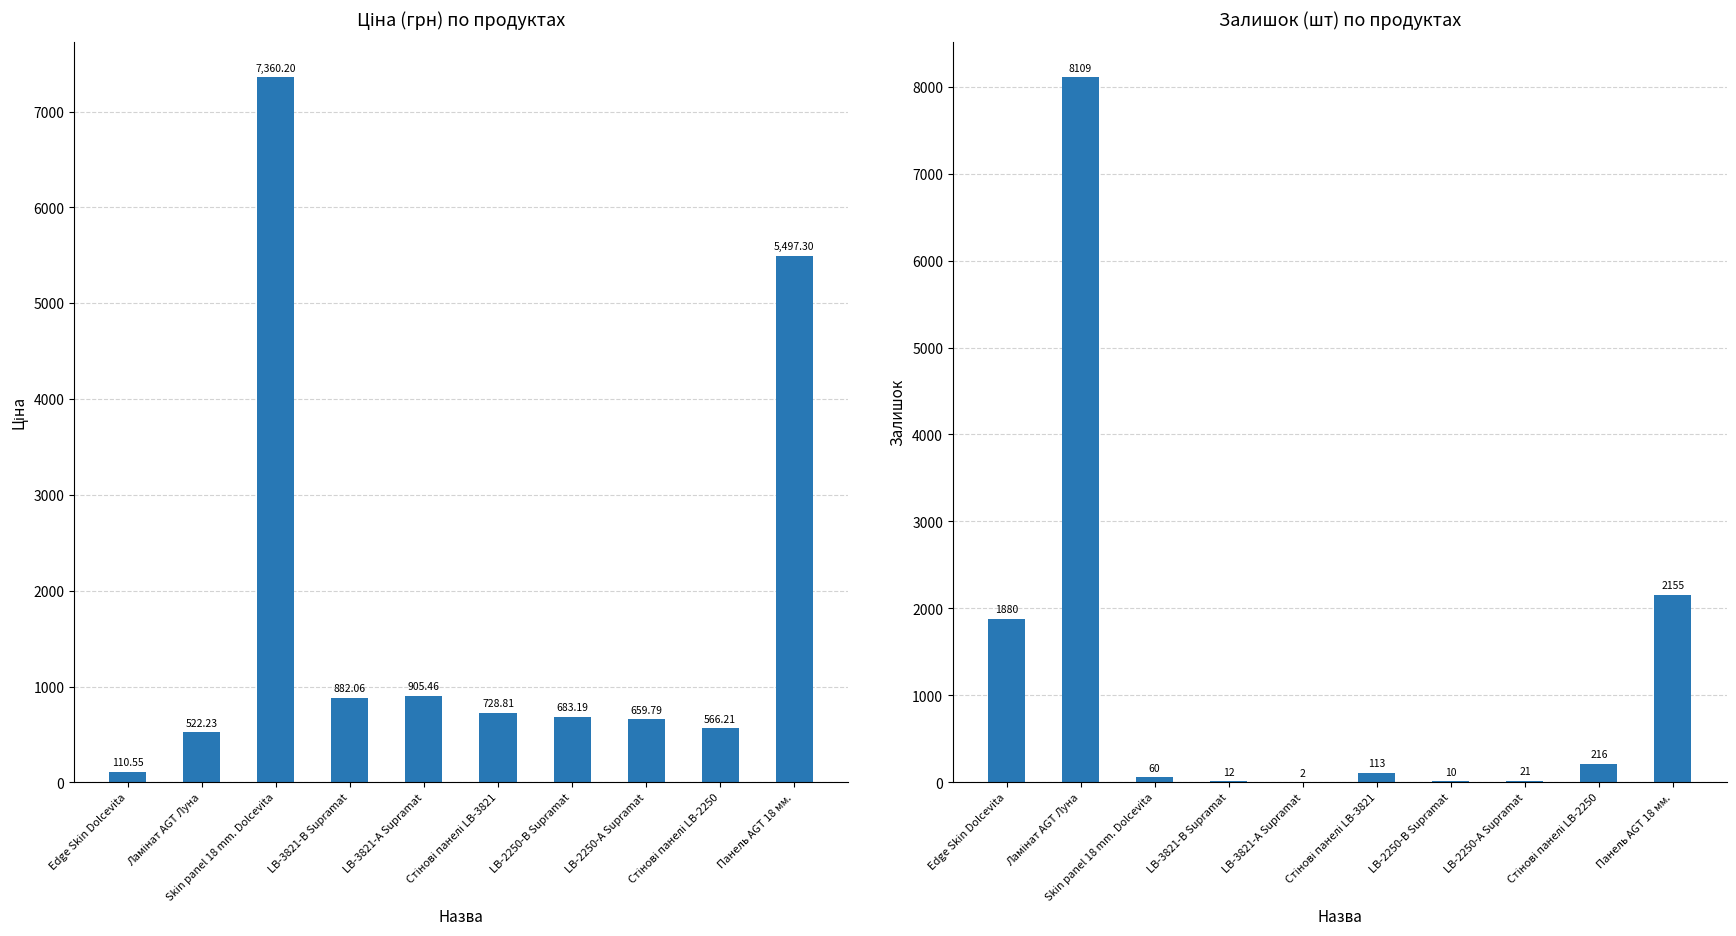

Are the bars horizontal?

No